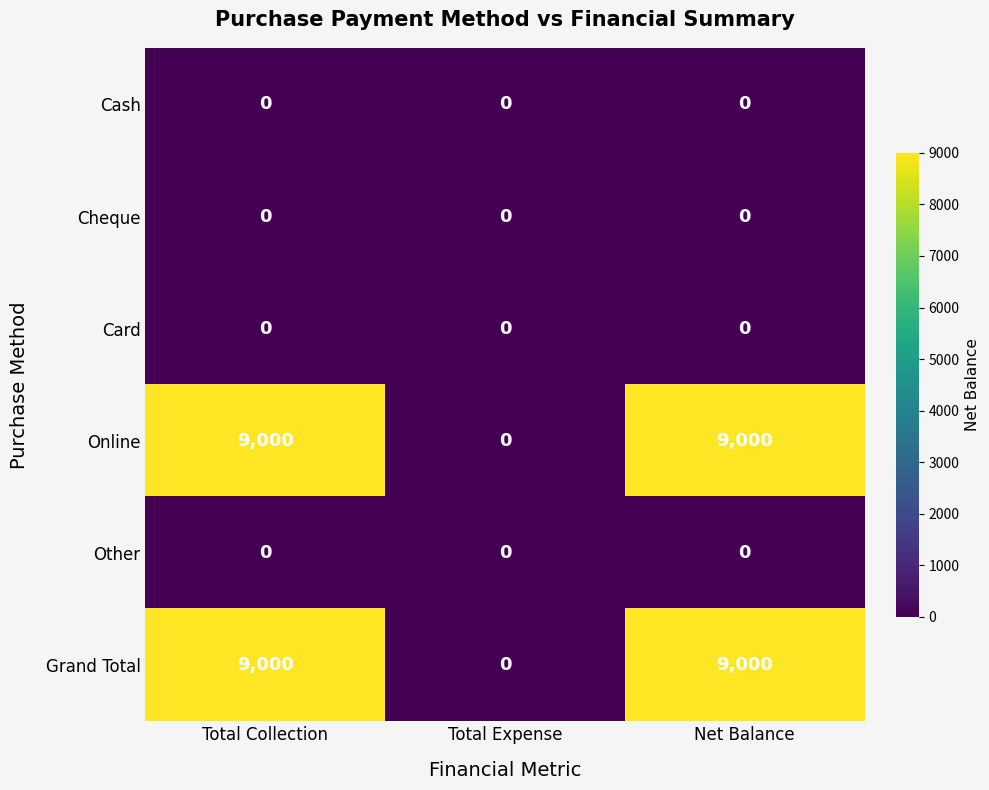

What is the total value across all series at Net Balance?

18000